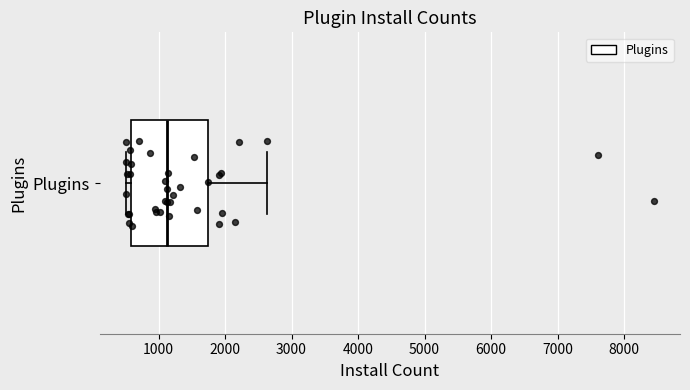

Where is the left edge of the box for Plugins on the x-axis? The values are not printed on the chart, so give them approximately, as read against the axis.

600